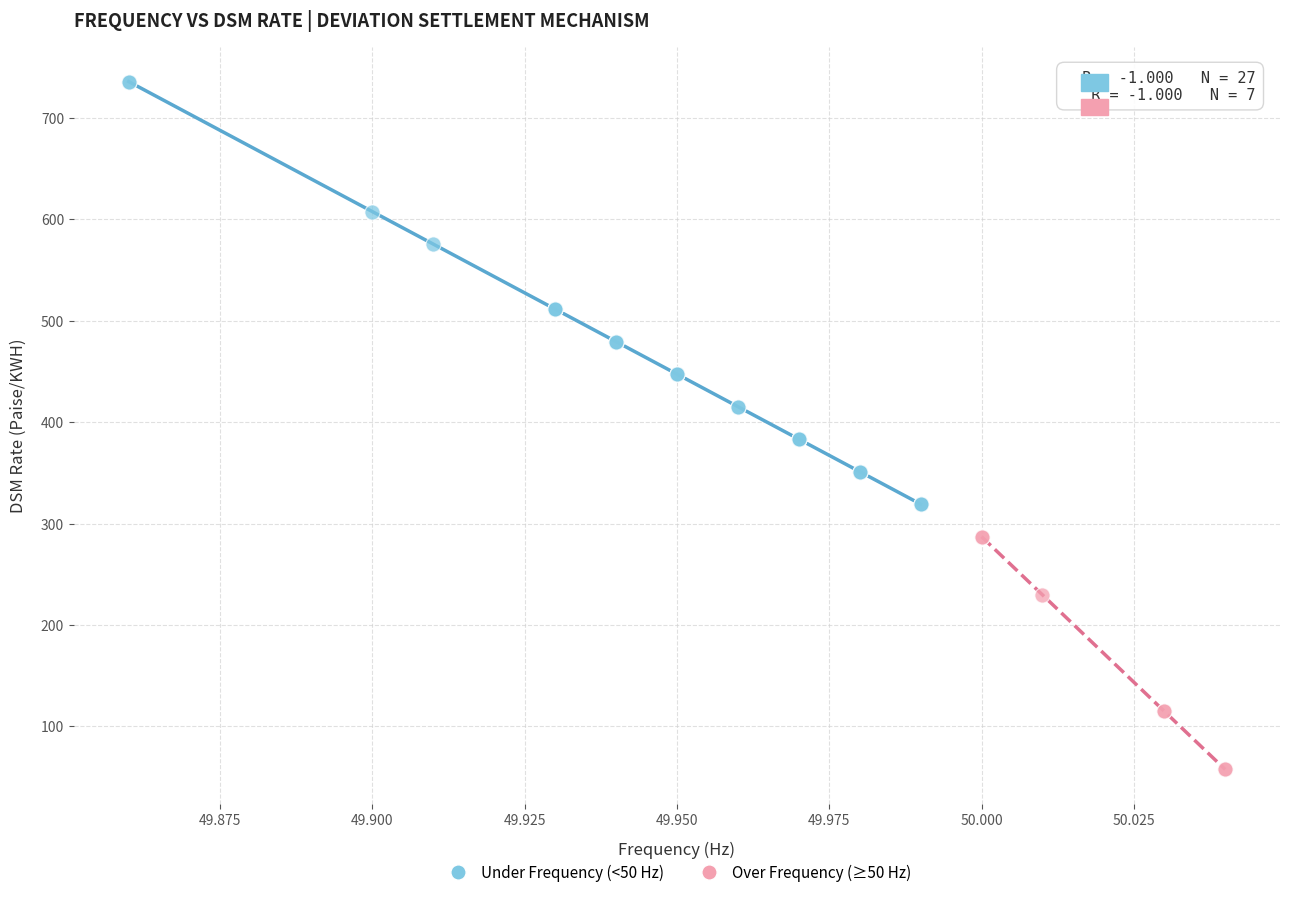

Which series contains the highest Y value?

Under Frequency (<50 Hz)